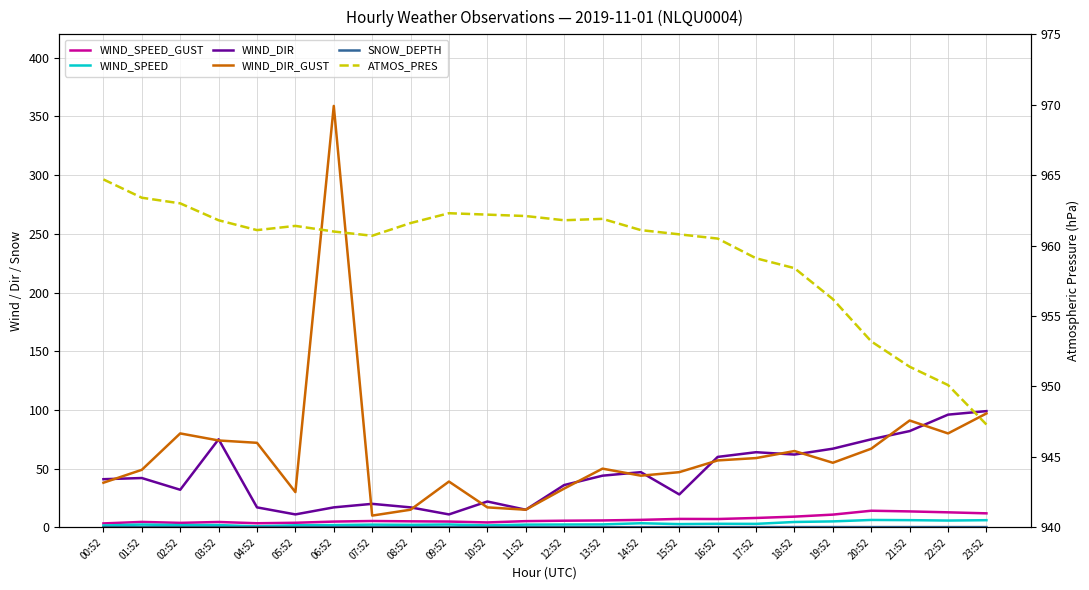

Between 01:52 and 21:52, which series saw the biggest shift?

WIND_DIR_GUST